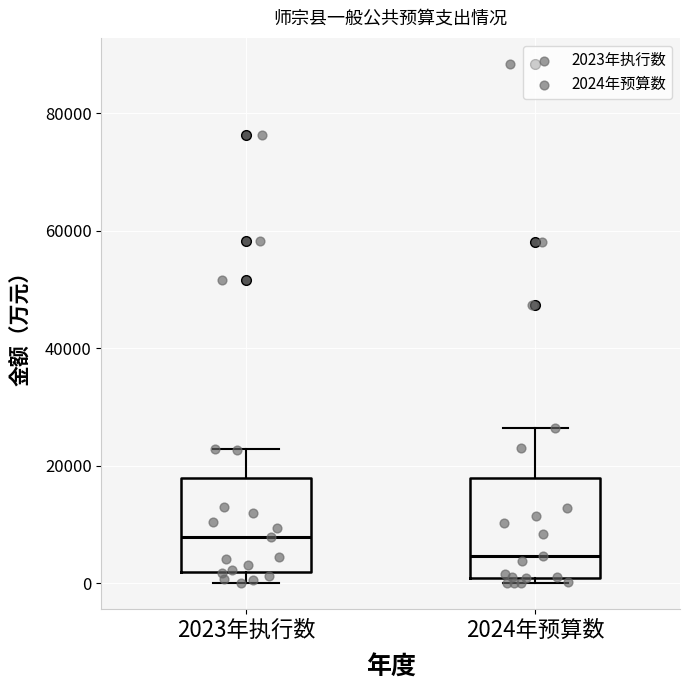

Where is the lower edge of the box for 2024年预算数 on the y-axis? The values are not printed on the chart, so give them approximately, as read against the axis.

0